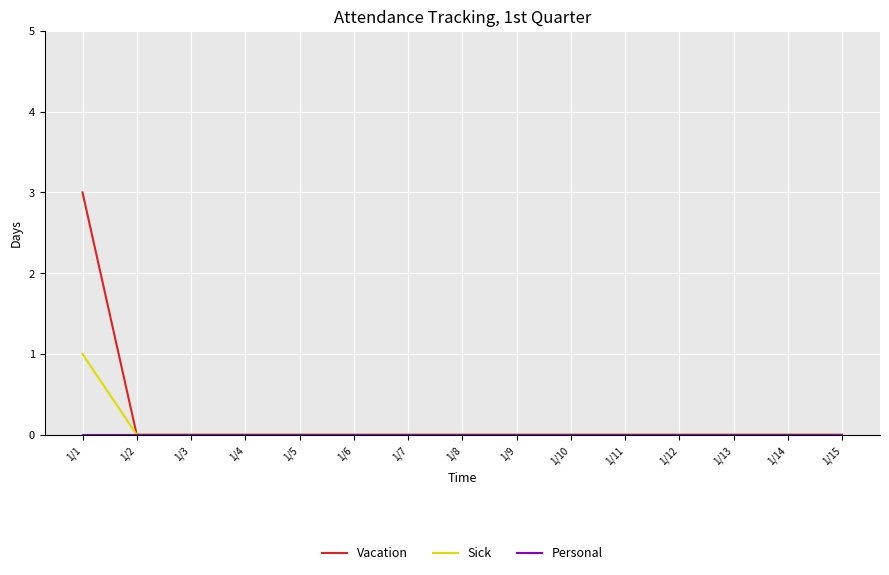

At which label does Sick reach its peak?

1/1